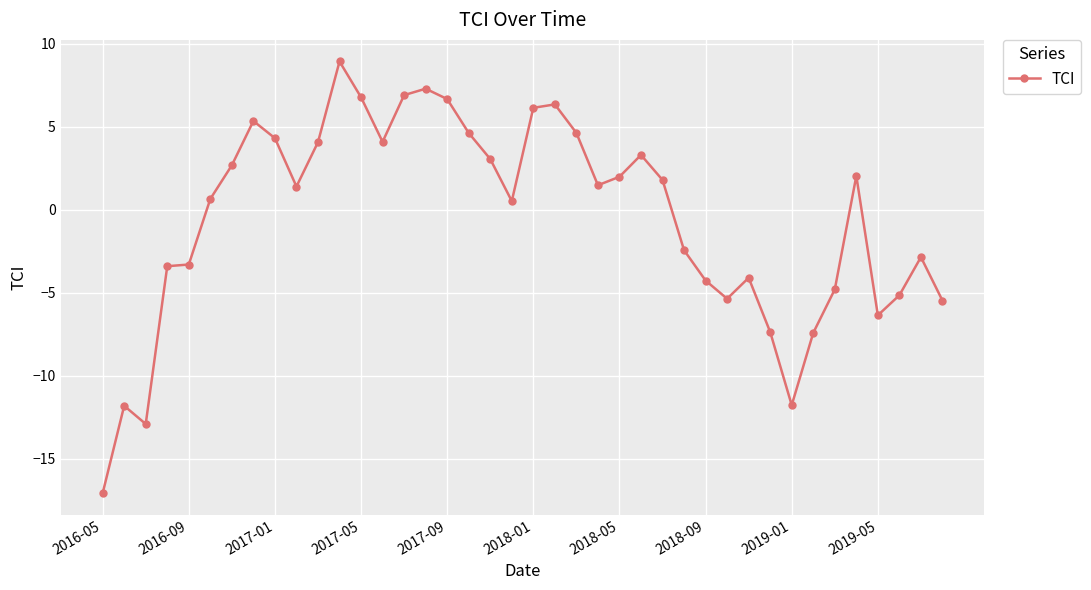

What is the value of the 32nd point from the left?

-7.4